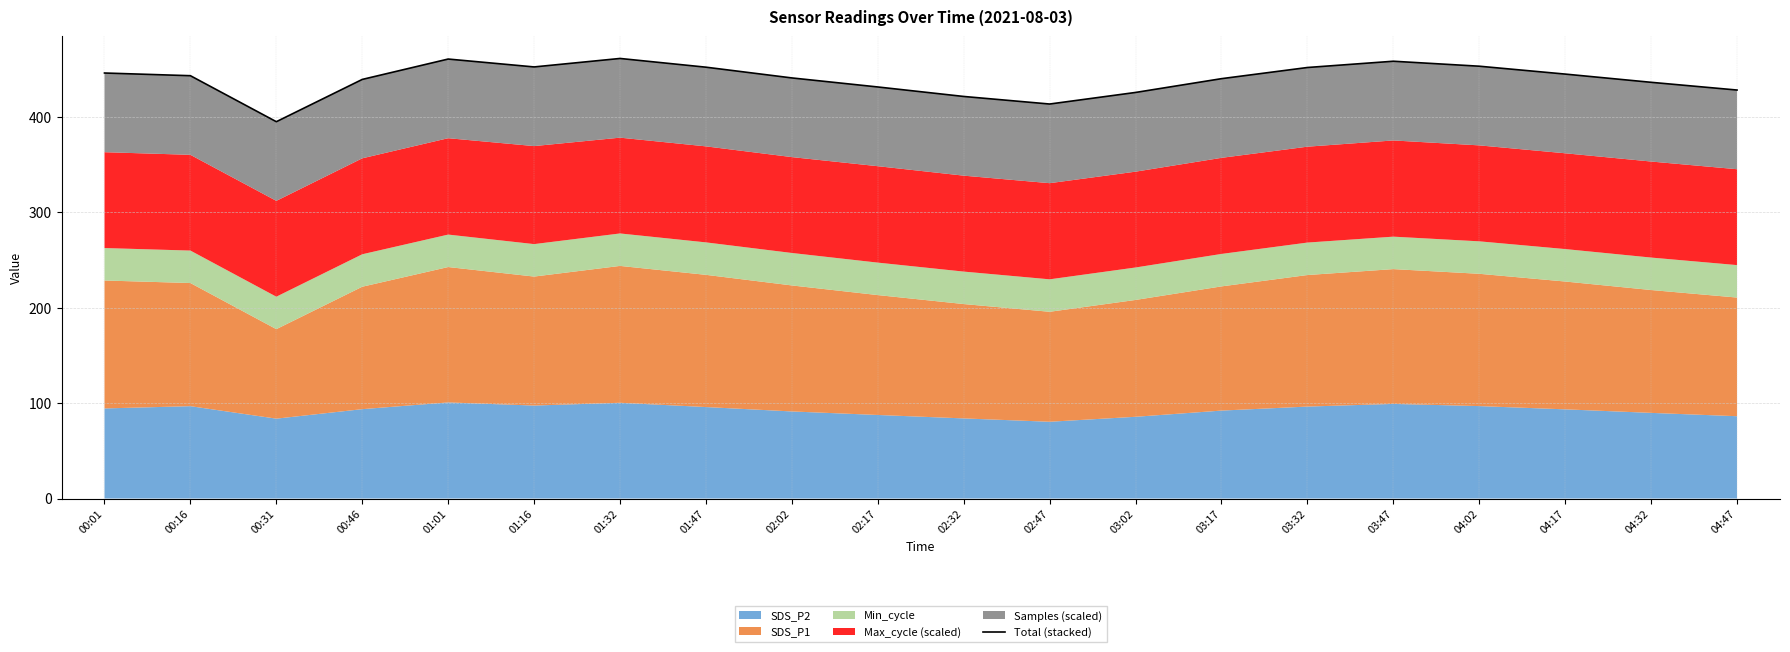

Count the number of categories in the chart.

20